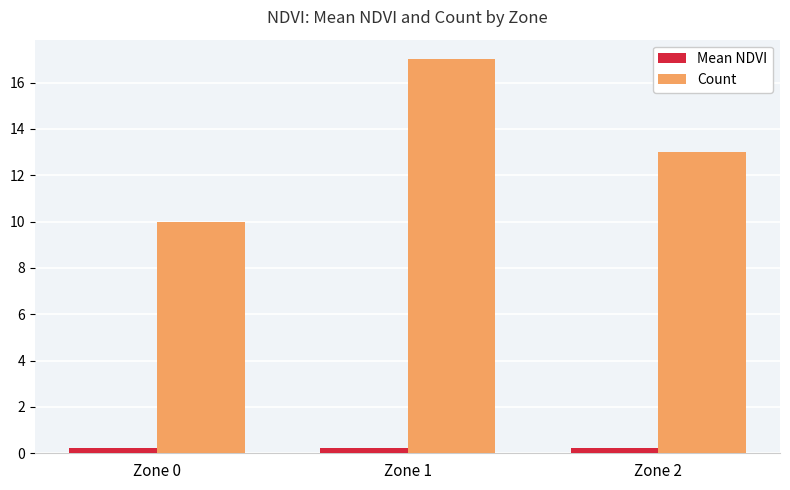

Is the value of Mean NDVI at Zone 1 greater than the value of Count at Zone 0?

No